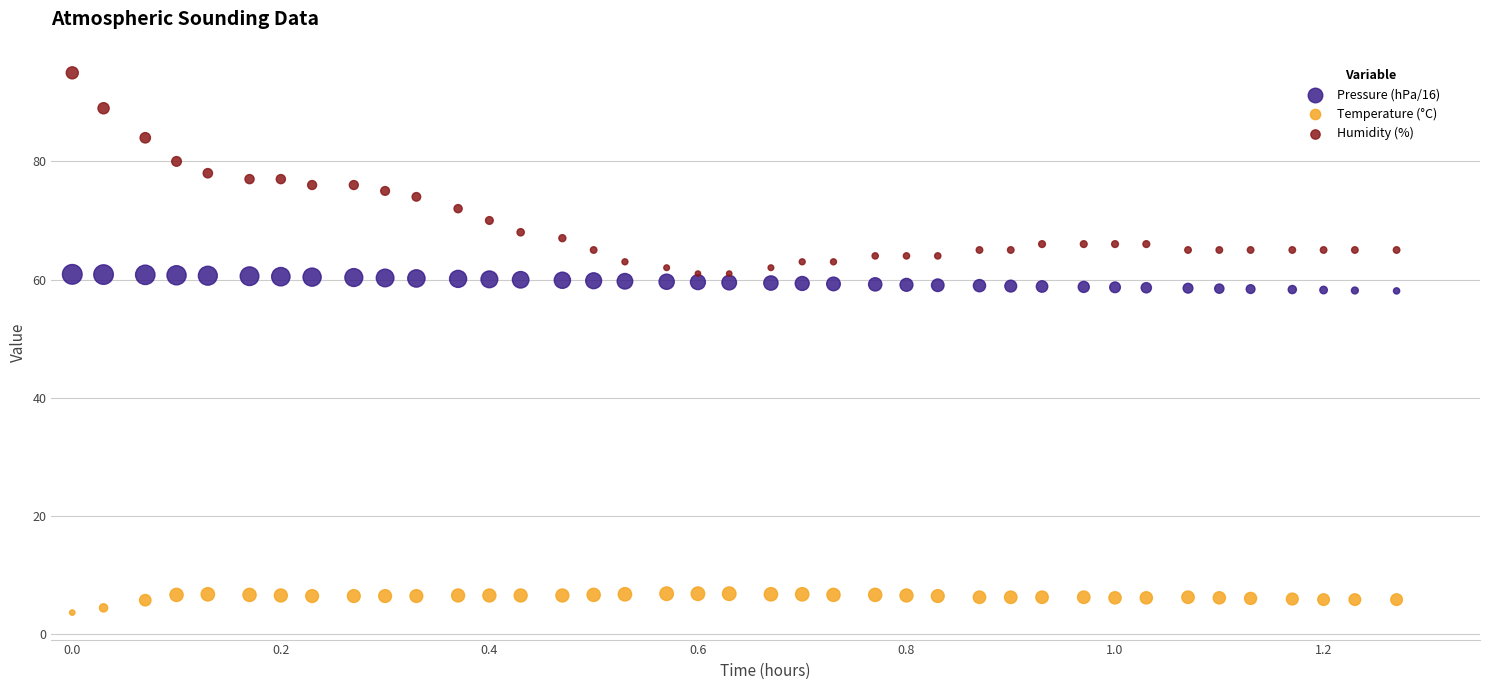

What are all the series names shown in the legend?

Pressure (hPa/16), Temperature (°C), Humidity (%)